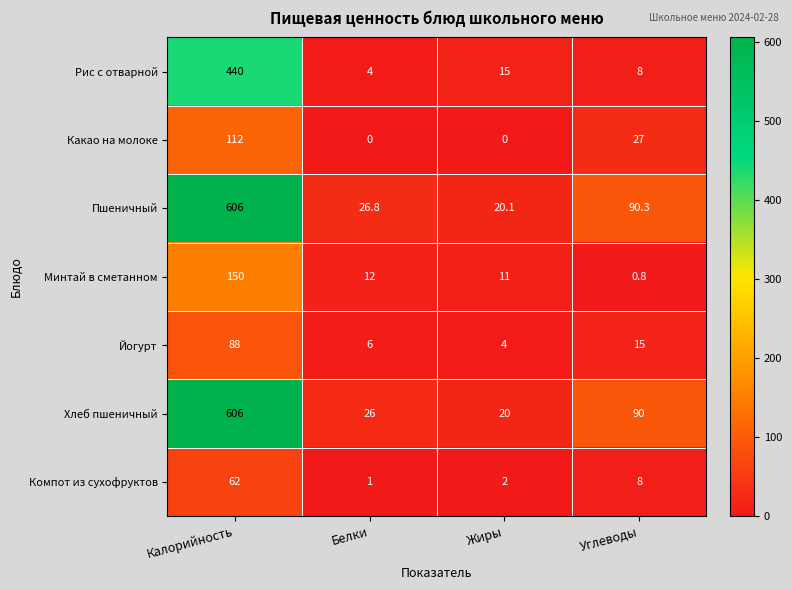

What is the total value across all series at Углеводы?

239.1